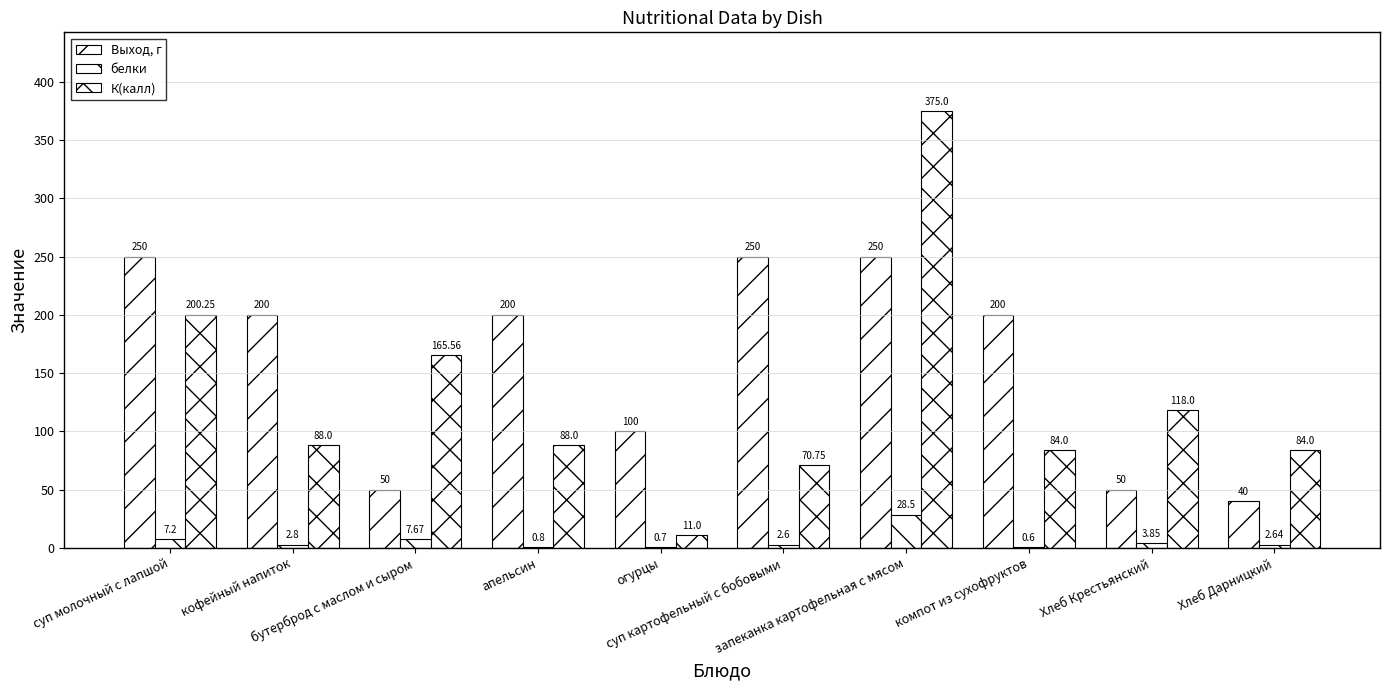

The К(калл) series shows 70.8 at суп картофельный с бобовыми. True or false?

True